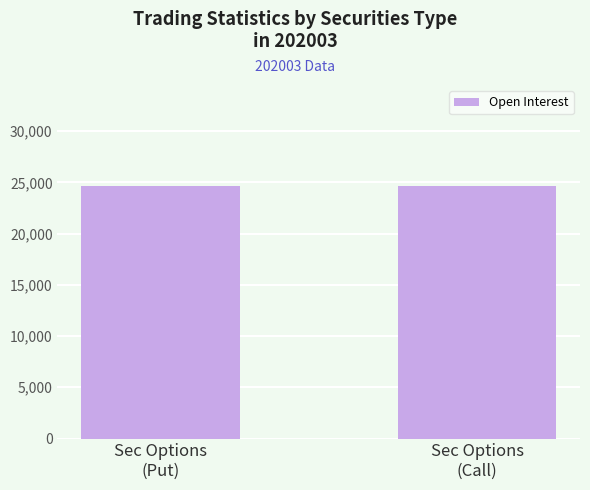

The value at Give Up Volume is -7514. True or false?

False